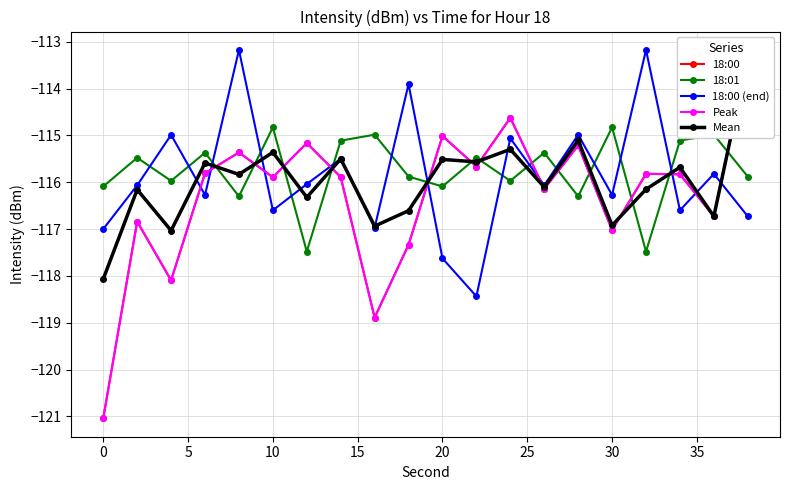

True or false: 18:00 (end) has more than 2 points higher than both neighbors.

True